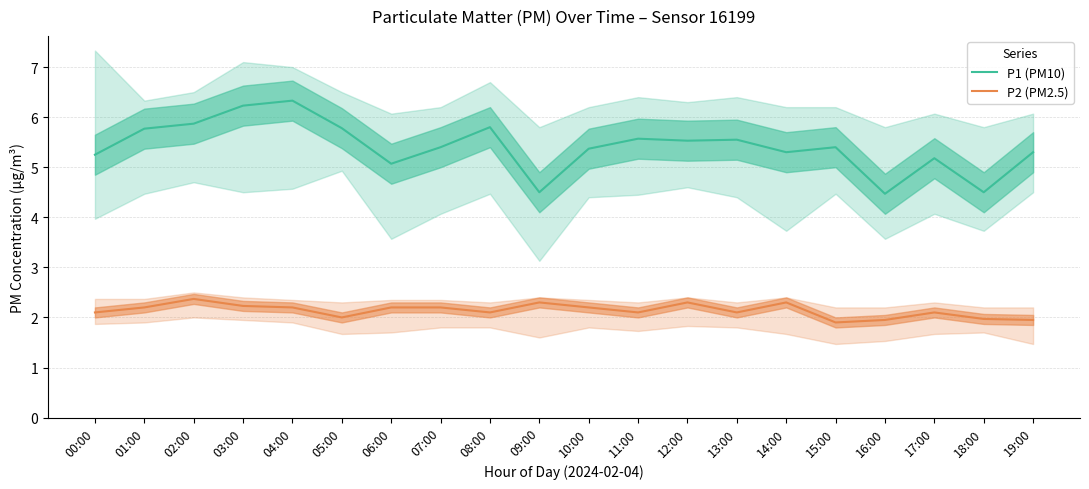

True or false: P2 (PM2.5) and P1 (PM10) intersect in this chart.

False